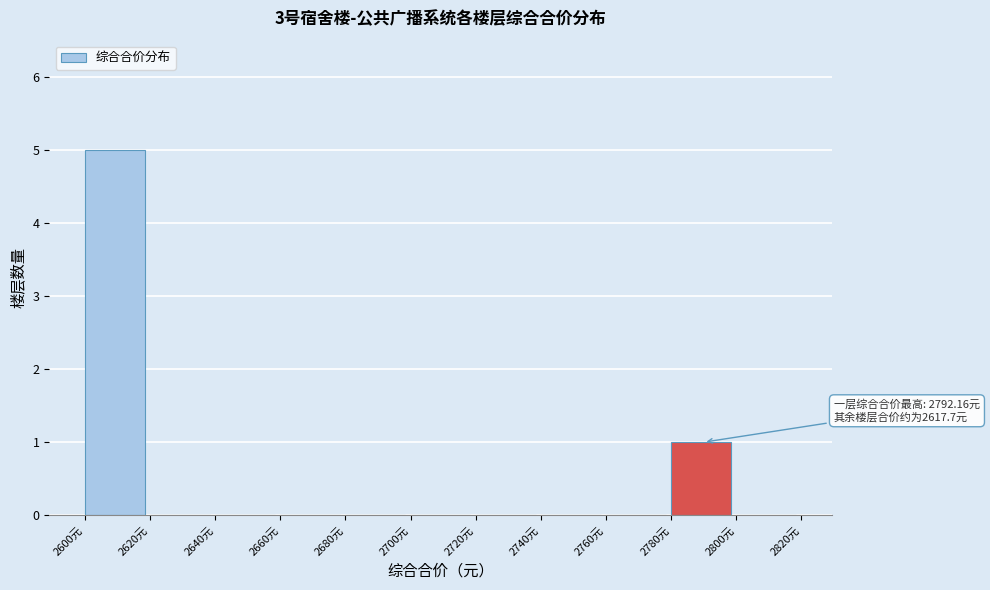

Over which range of the x-axis is the bar tallest?

2600 to 2620